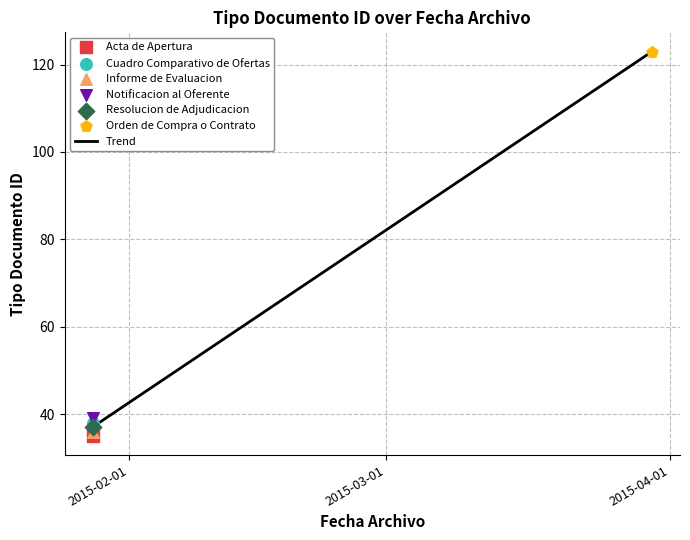

Approximately how many times larger is the value at 2015-01-28 compared to 2015-03-30?

0.3